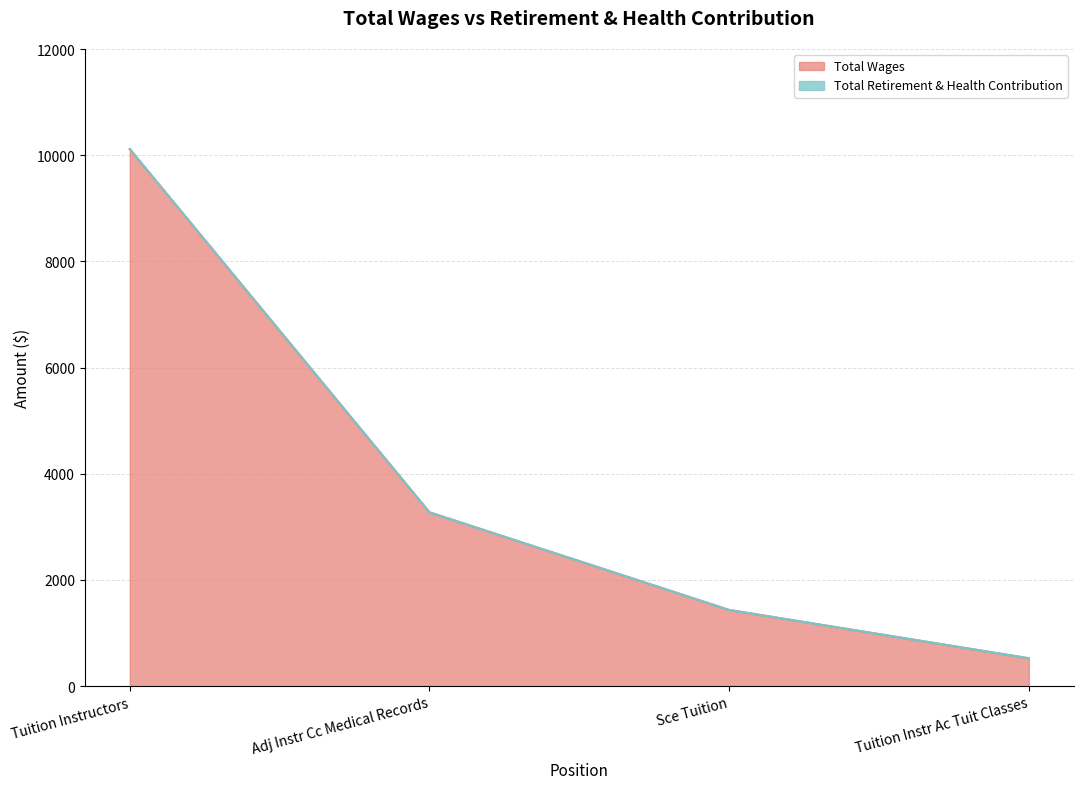

What is the ratio of the value at Tuition Instr Ac Tuit Classes to the value at Sce Tuition?

0.4